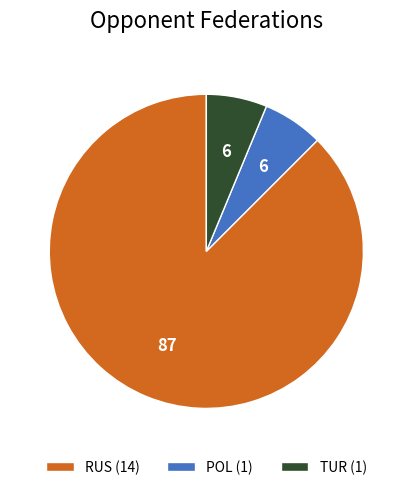

Which has a higher value, POL (1) or RUS (14)?

RUS (14)